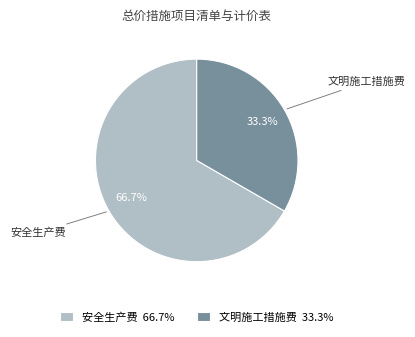

Which category accounts for the majority?

安全生产费